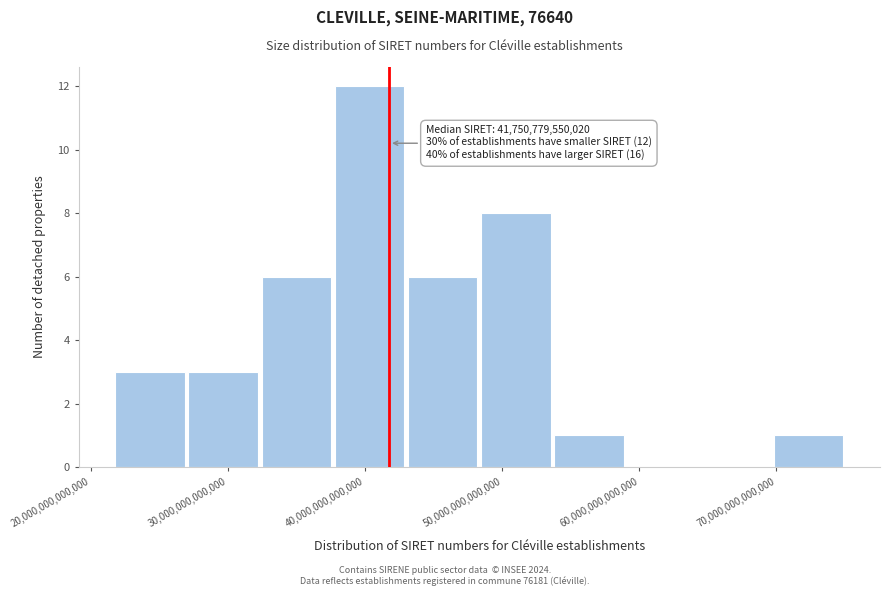

Over which range of the x-axis is the bar tallest?

38000000000000 to 43000000000000